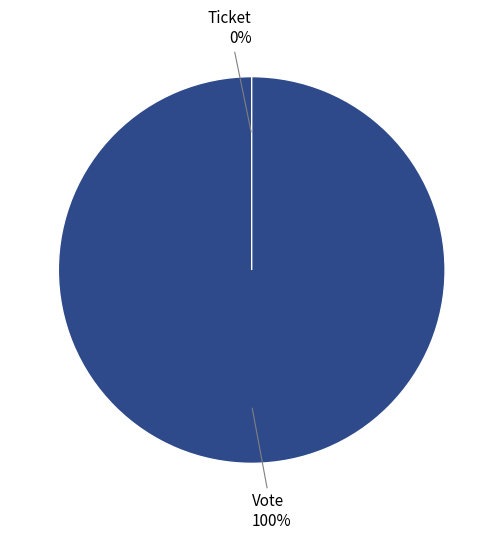

Which category accounts for the majority?

Vote